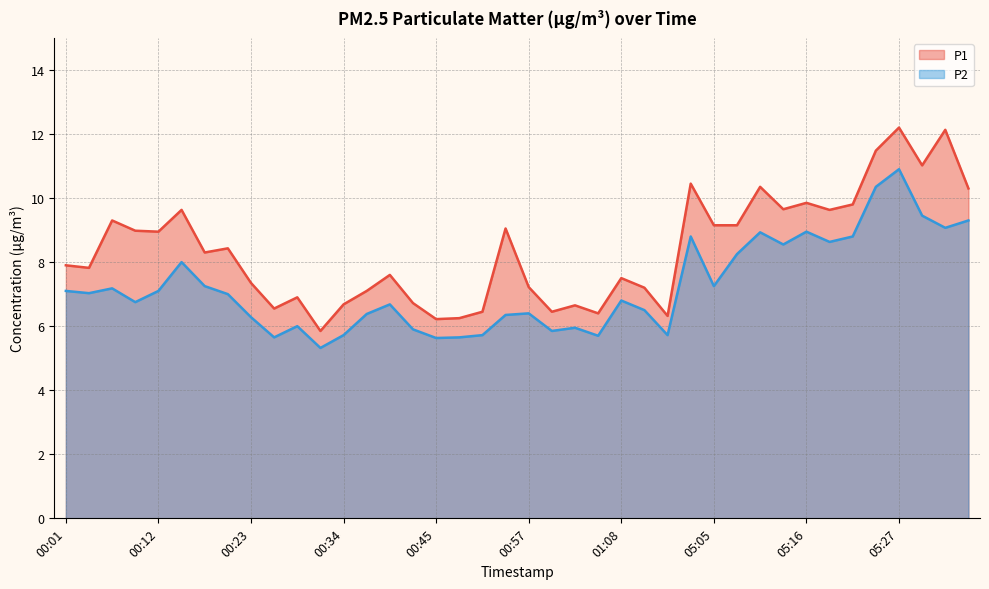

At which category is the sum across all series the highest?

05:27